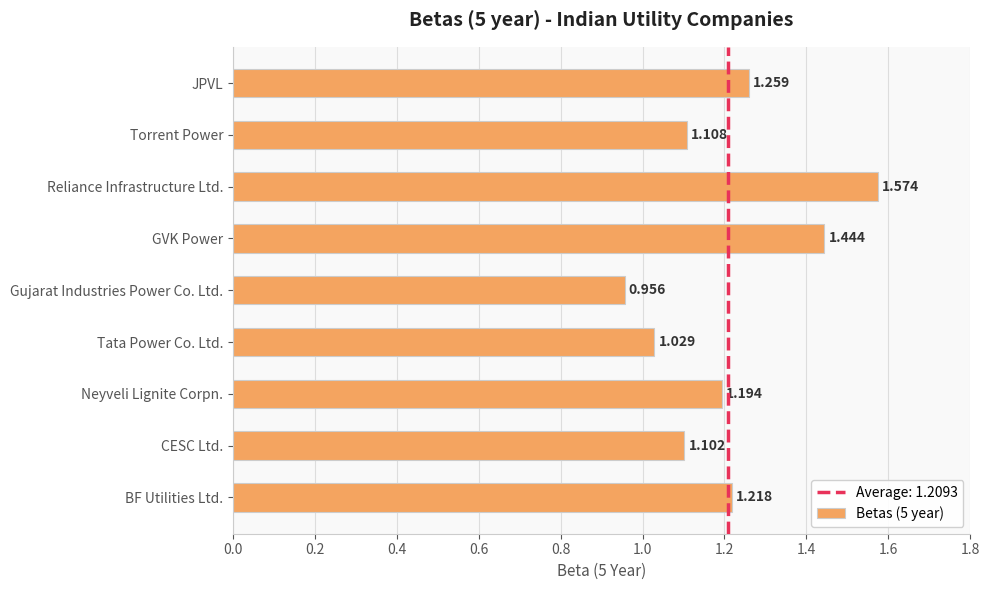

Which category has the lowest value across all series?

Gujarat Industries Power Co. Ltd.